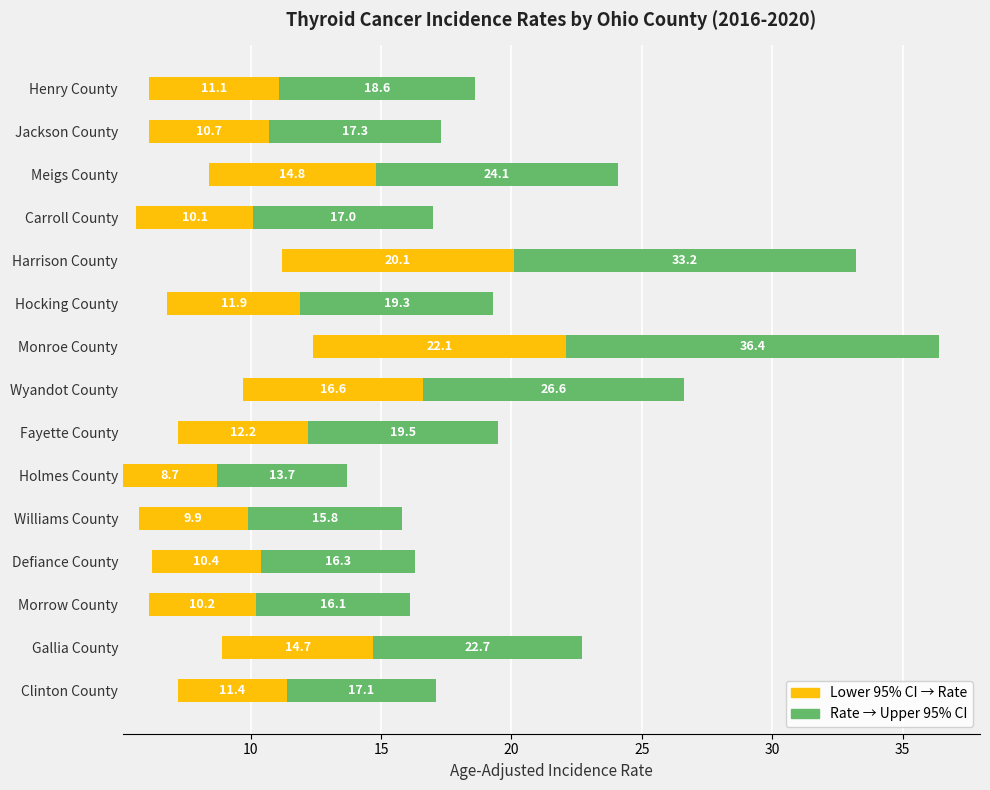

At Williams County, list the series in order from smallest to largest.

Lower CI to Rate, Rate to Upper CI